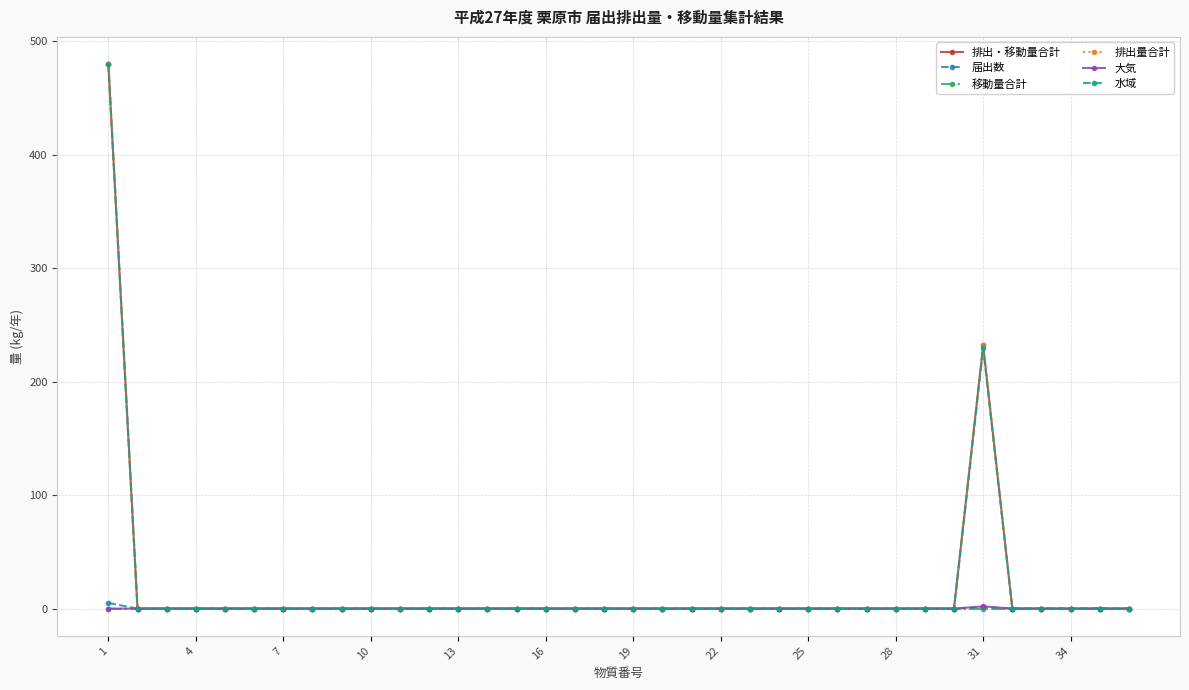

Is this an area chart (filled region under the line)?

No